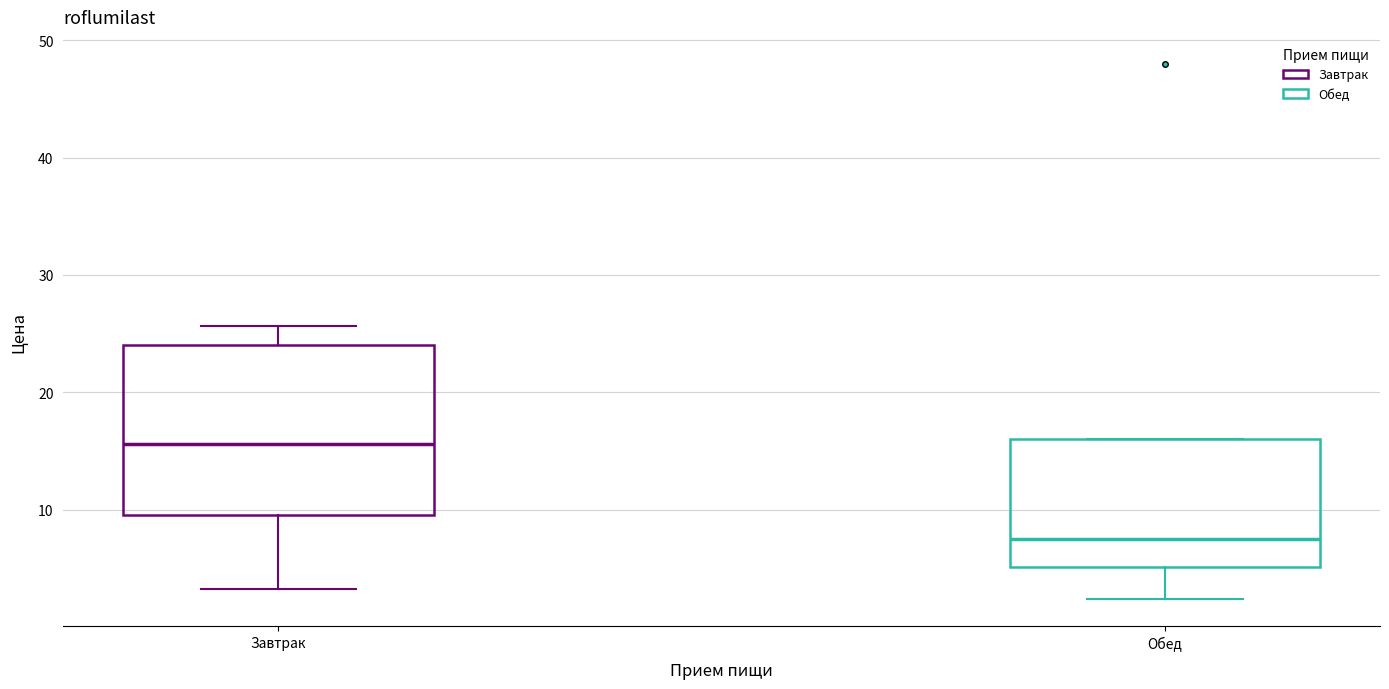

Comparing the boxes themselves (not the whiskers), which one is the tallest?

Завтрак